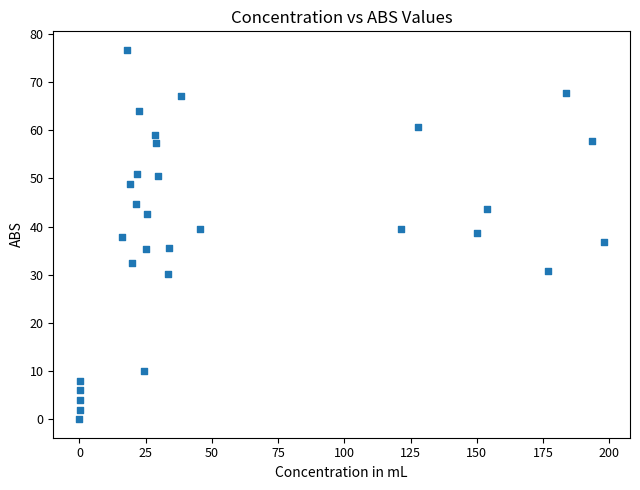

What is the range of X values (max minus min)?

198.0